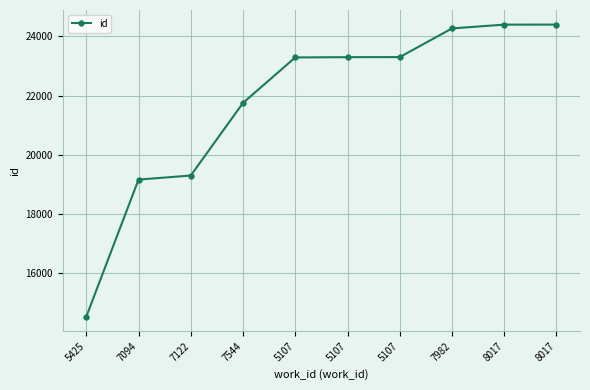

How many data points are less than 23299?

5